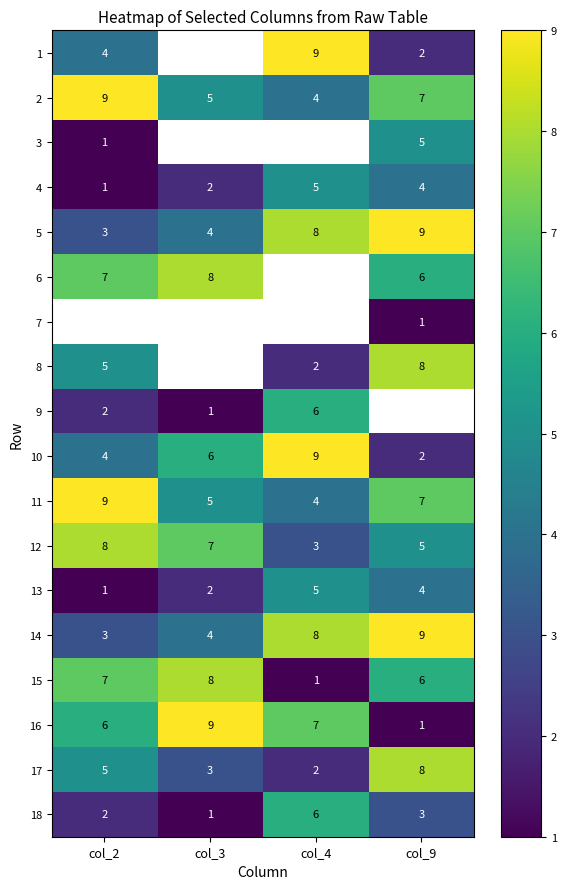

List the labels in order of 18 value, largest first.

col_4, col_9, col_2, col_3